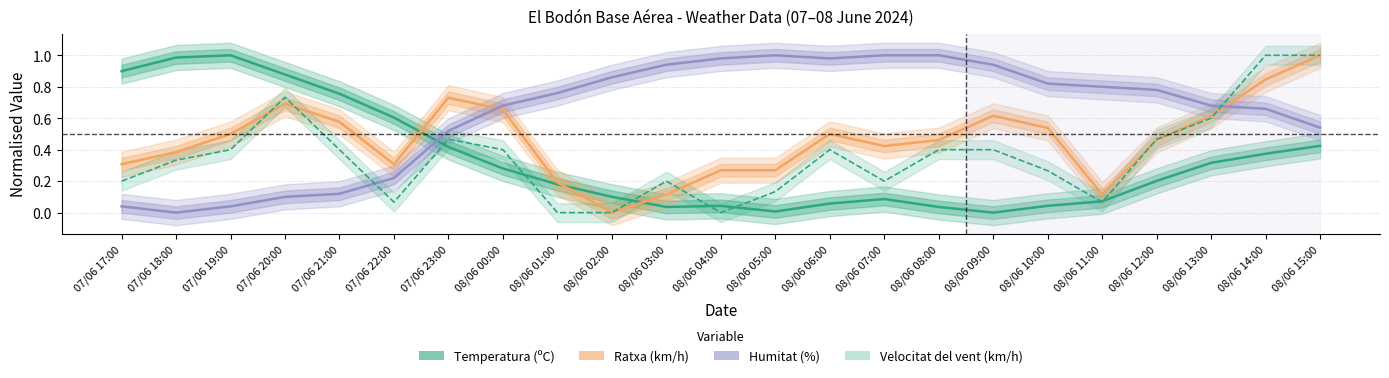

Which category has the highest value across all series?

07/06 19:00